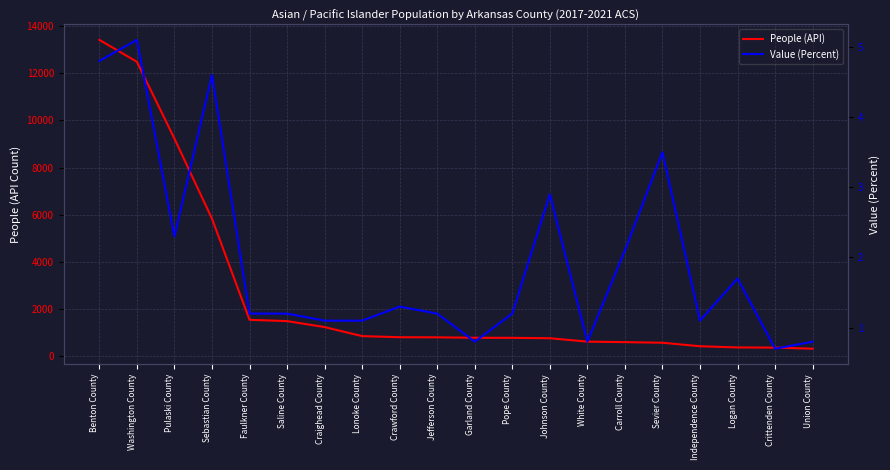

In Value (Percent), how many points are lower than both neighbors (excluding endpoints)?

5